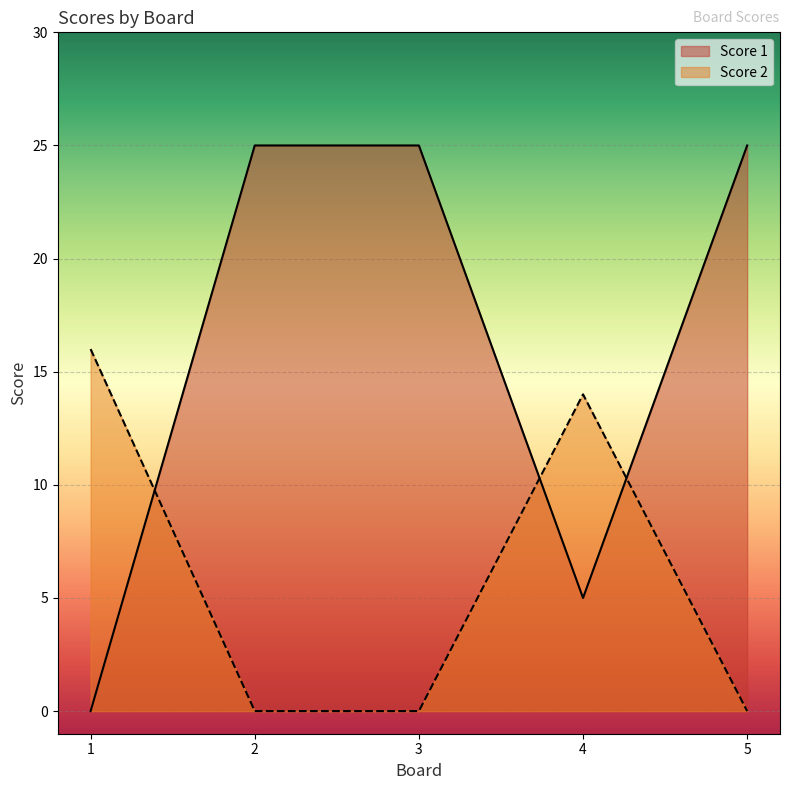

True or false: Score 1 has more than 2 points higher than both neighbors.

False